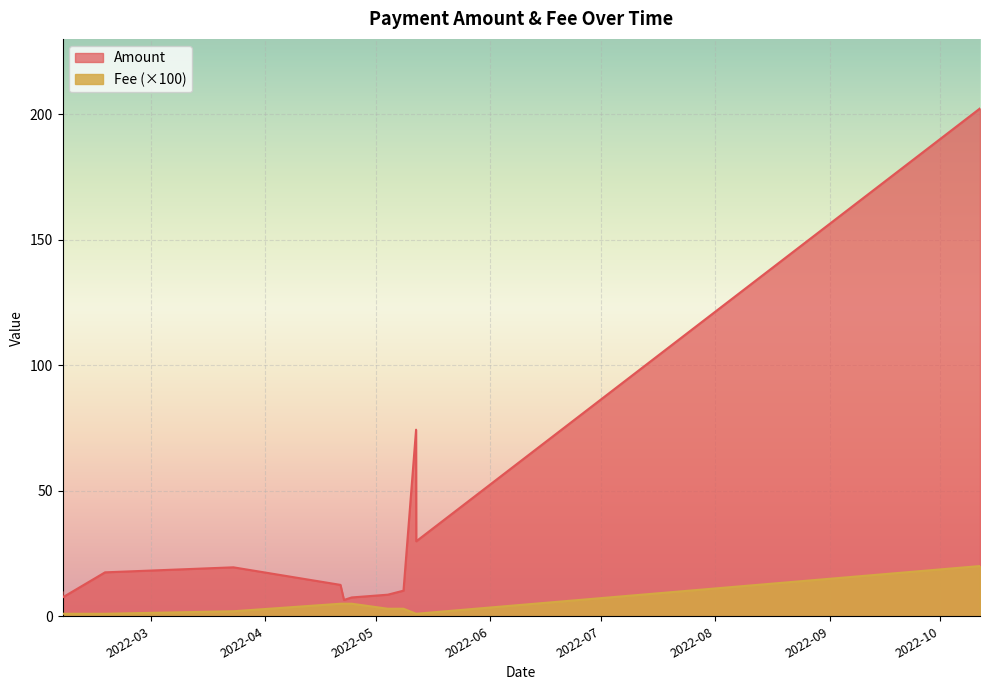

What is the average value of the Amount series?

33.8